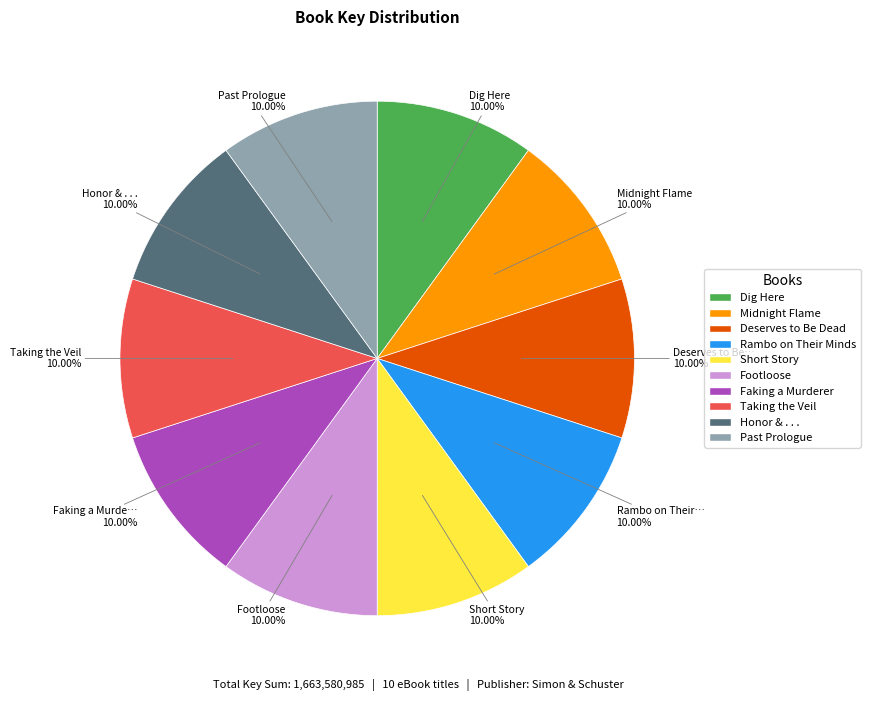

Does any single category account for the majority?

No